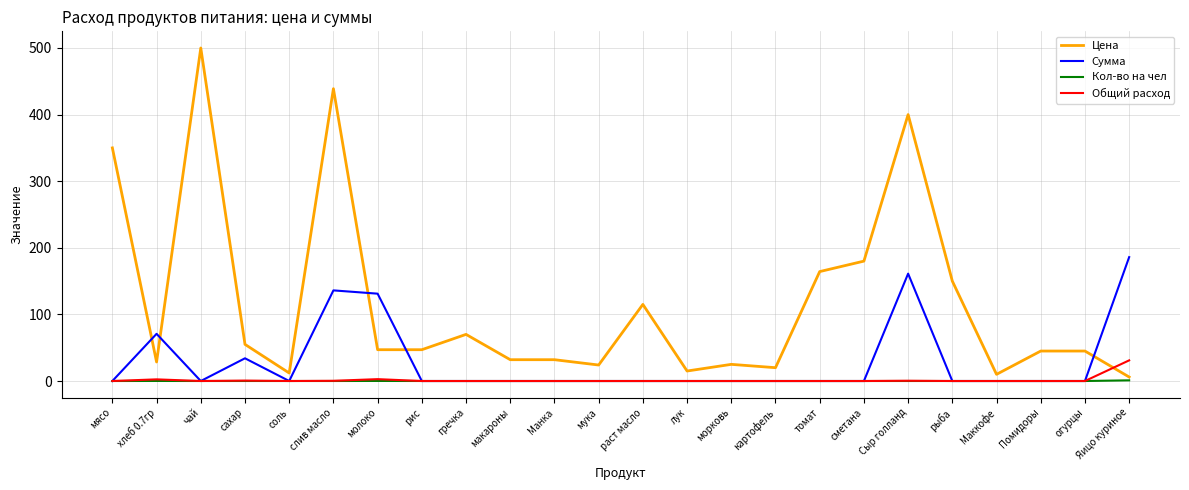

What are all the series names shown in the legend?

Цена, Сумма, Кол-во на чел, Общий расход